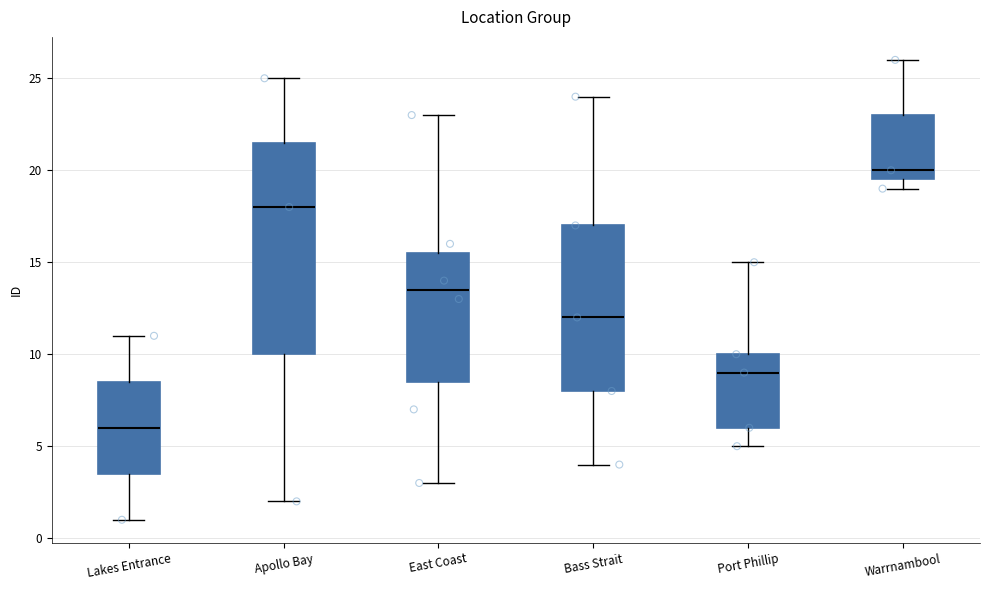

Reading left to right, transcribe this box plot: for each box, give where its median line is, the range the box spans, and where its two whiskers end, as read against the y-axis. The values are not printed on the chart, so give them approximately, as read against the axis.

Lakes Entrance: median 6.0, box 3.5 to 8.5, whiskers 1.0 to 11.0
Apollo Bay: median 18.0, box 10.0 to 21.5, whiskers 2.0 to 25.0
East Coast: median 13.5, box 8.5 to 15.5, whiskers 3.0 to 23.0
Bass Strait: median 12.0, box 8.0 to 17.0, whiskers 4.0 to 24.0
Port Phillip: median 9.0, box 6.0 to 10.0, whiskers 5.0 to 15.0
Warrnambool: median 20.0, box 19.5 to 23.0, whiskers 19.0 to 26.0